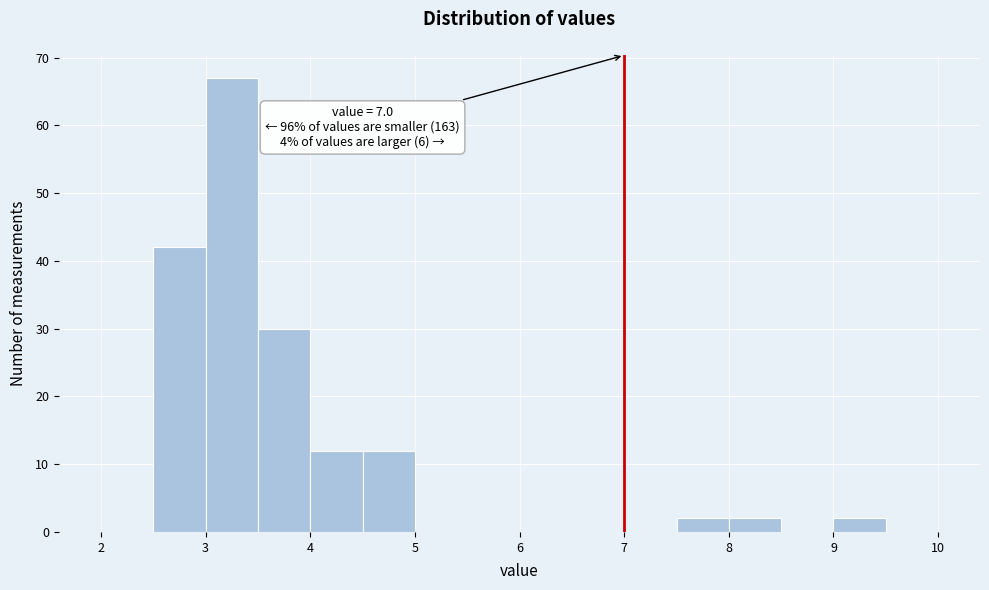

Which range on the x-axis has the tallest bar?

3.0 to 3.5